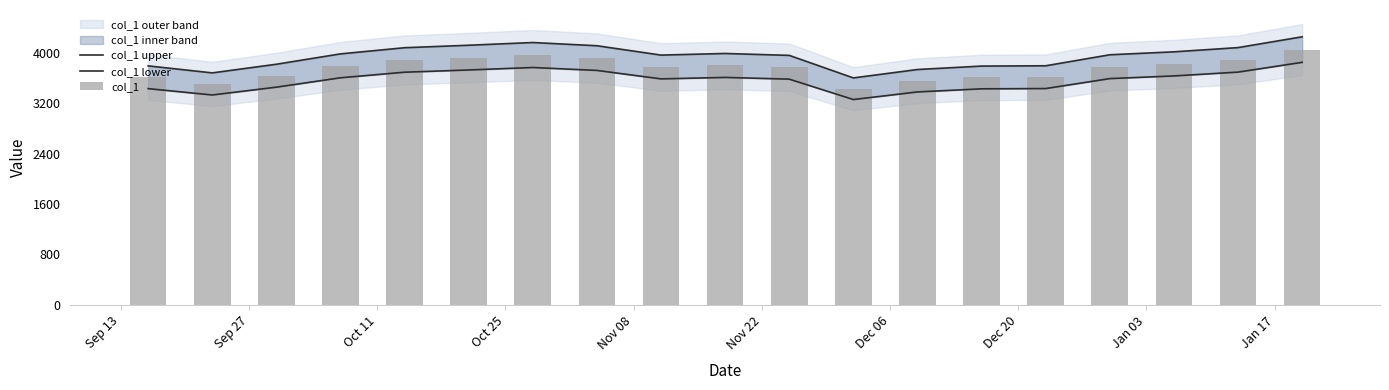

Is the value of col_1 at 12 greater than the value of col_1 upper at Nov 22?

No